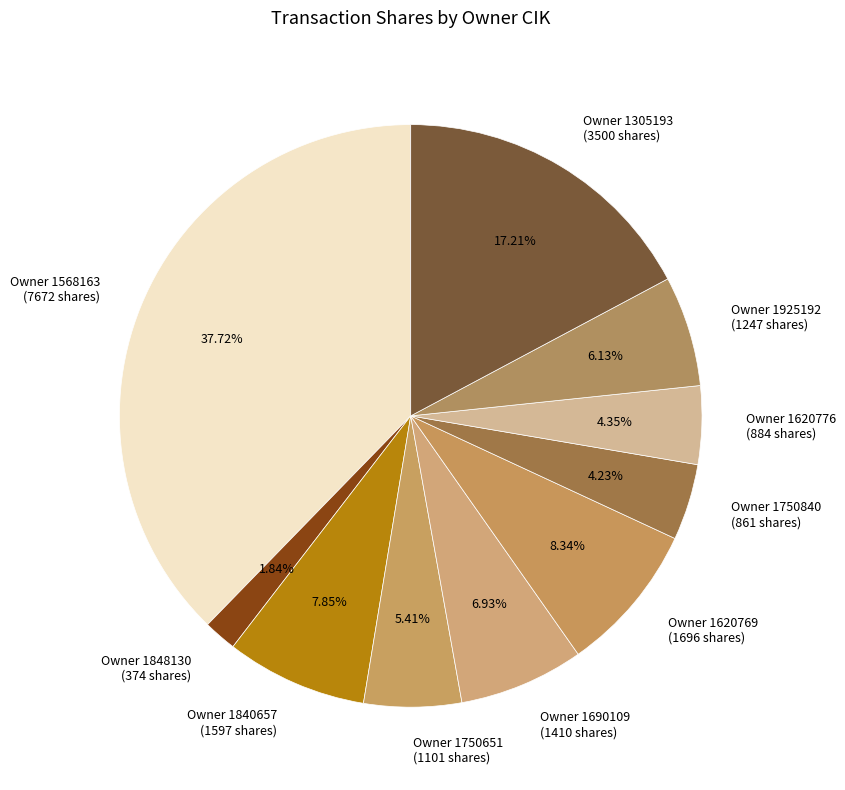

Is the sum of Owner 1750651 (1101 shares) and Owner 1620776 (884 shares) greater than half?

No